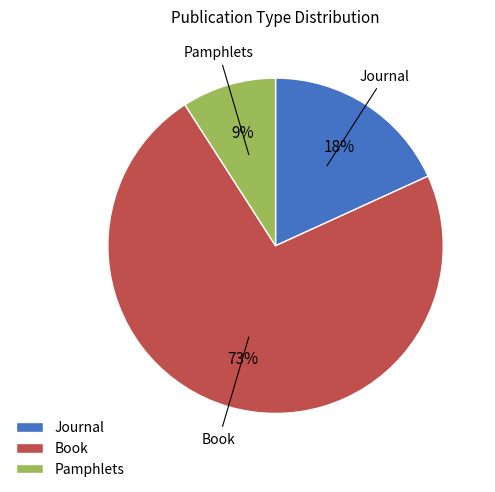

Rank the categories by value from highest to lowest.

Book, Journal, Pamphlets